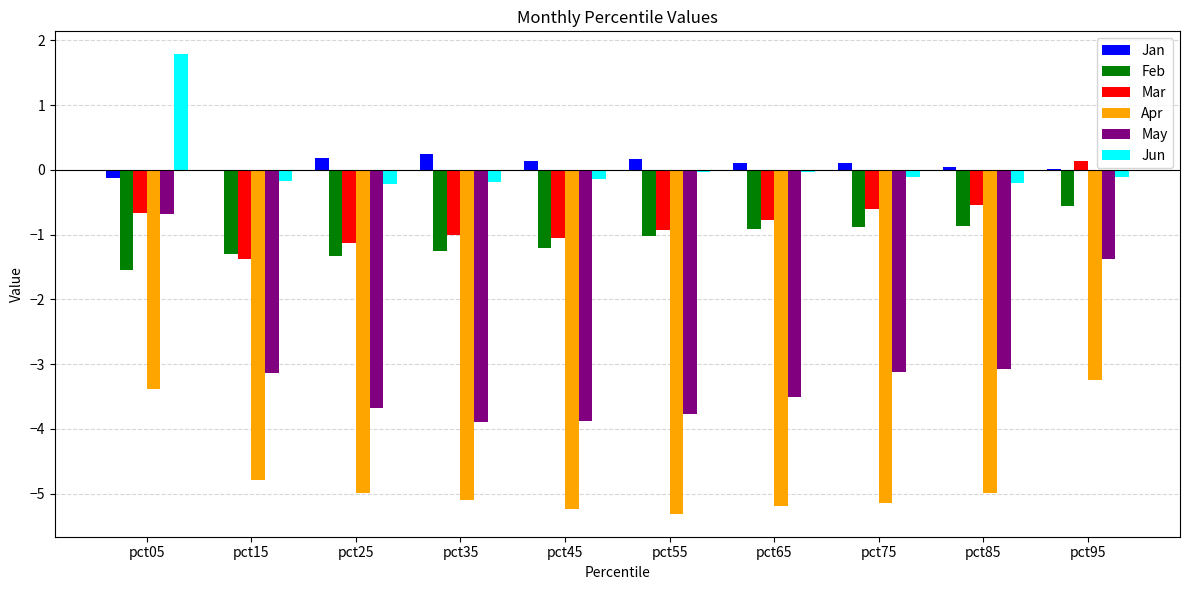

What are all the series names shown in the legend?

Jan, Feb, Mar, Apr, May, Jun